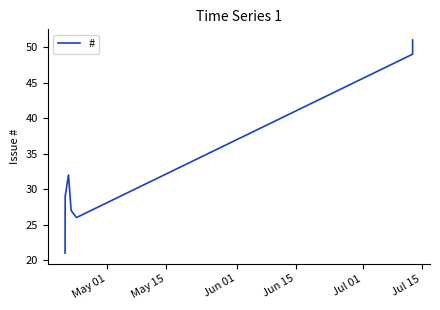

What is the difference between the maximum and minimum values?

30